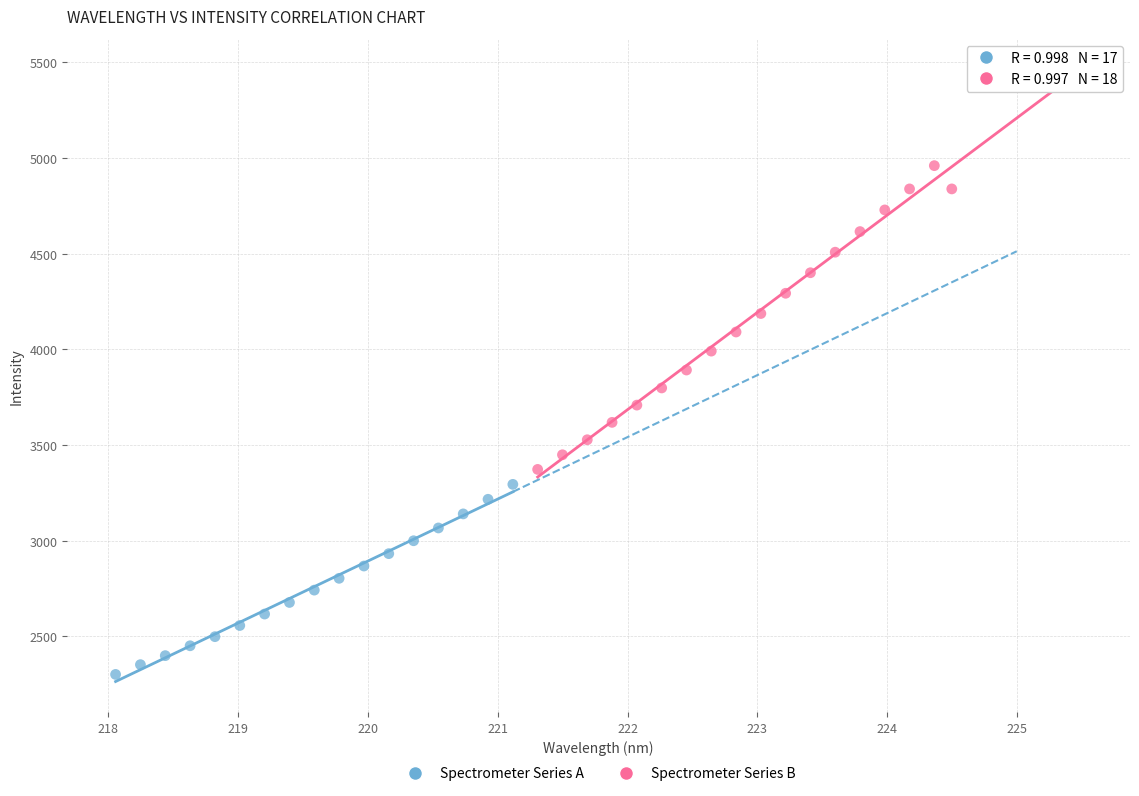

Which series contains the lowest Y value?

Spectrometer Series A